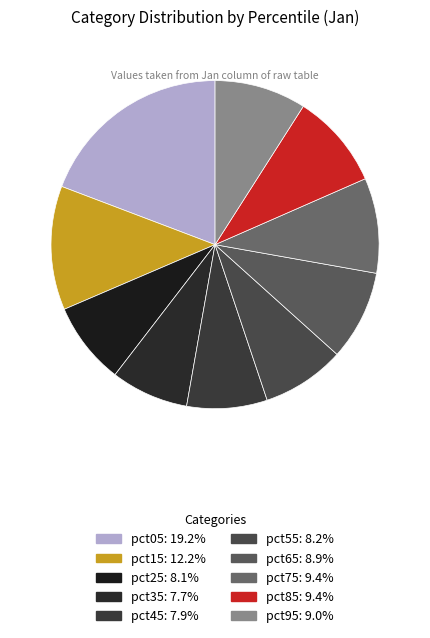

To the nearest percent, what is the combined percentage of pct25 and pct55?

16%